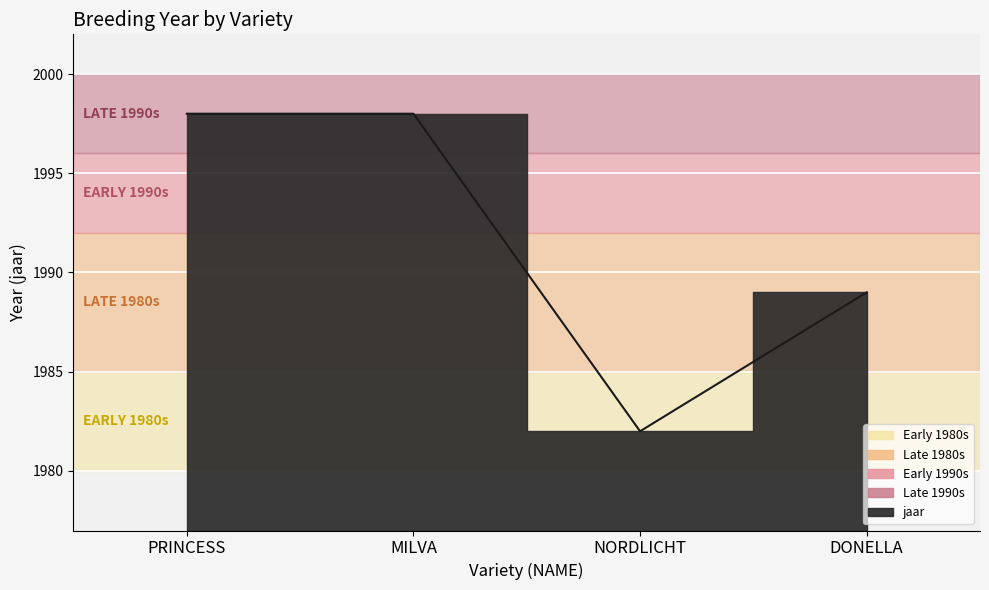

True or false: there are more than 1 points higher than both neighbors.

False